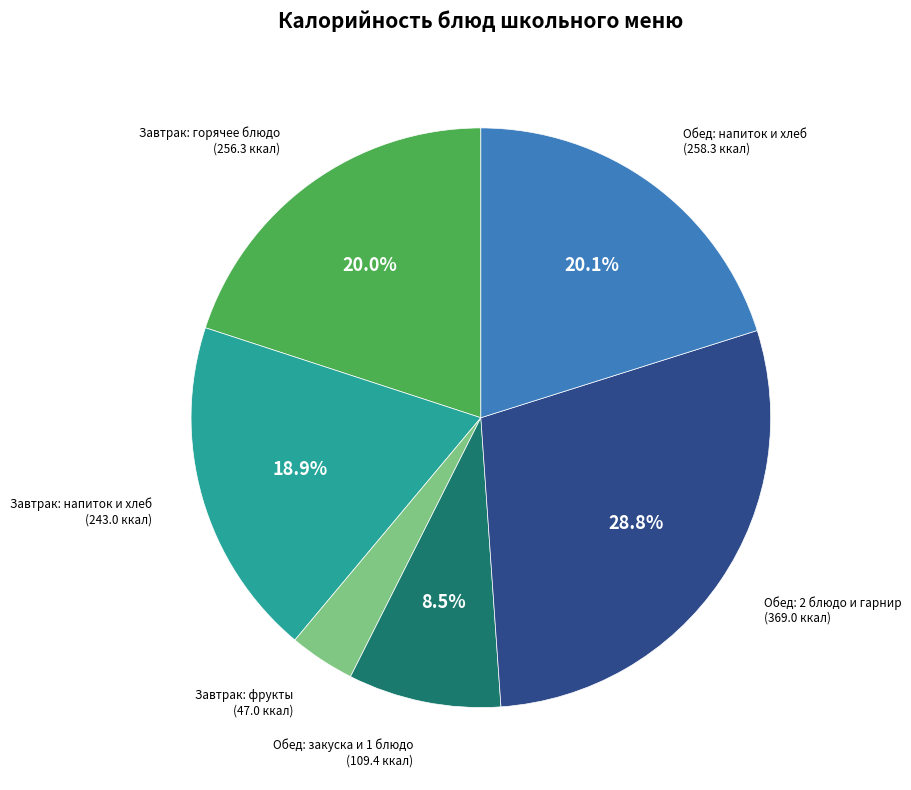

Is there any slice that represents more than half of the pie?

No